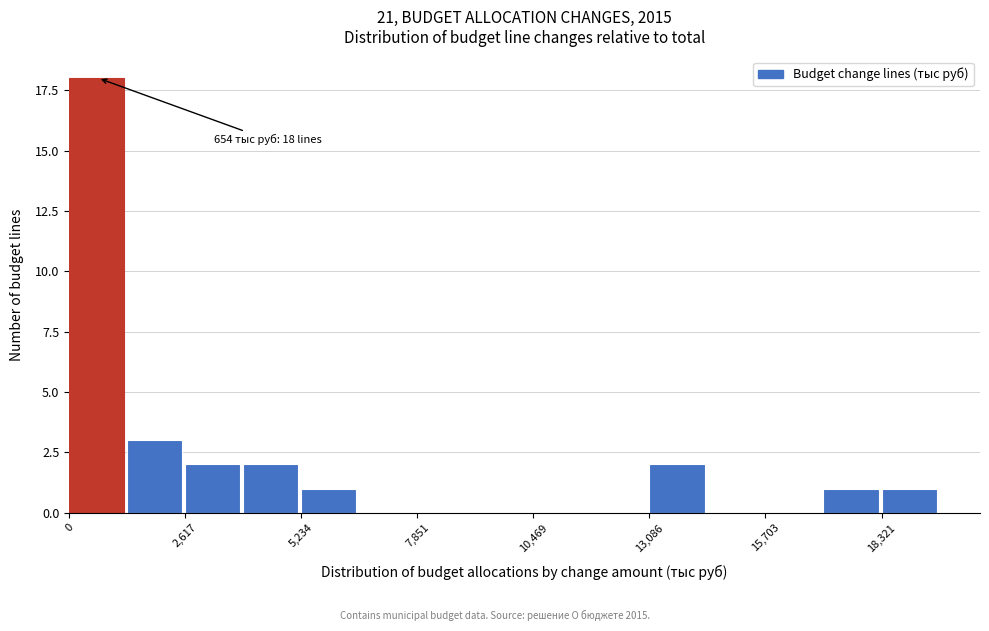

Around what value on the x-axis is the tallest bar? Give the approximate position of its centre, as read against the axis.

500